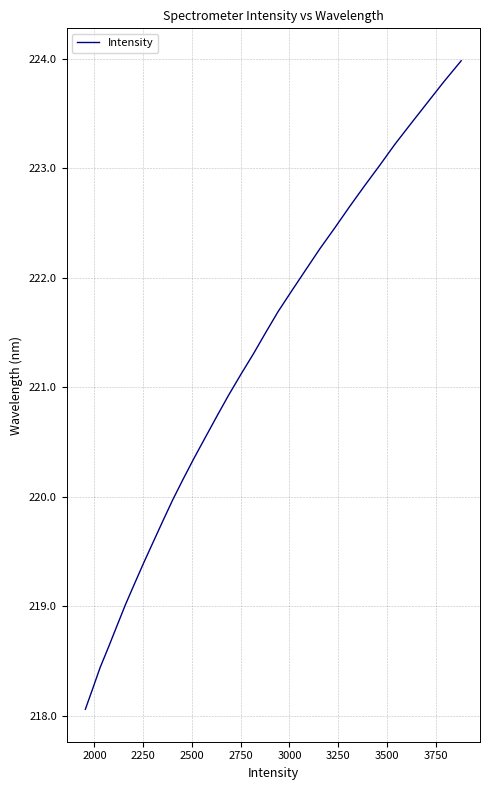

What is the greatest value displayed?

224.0